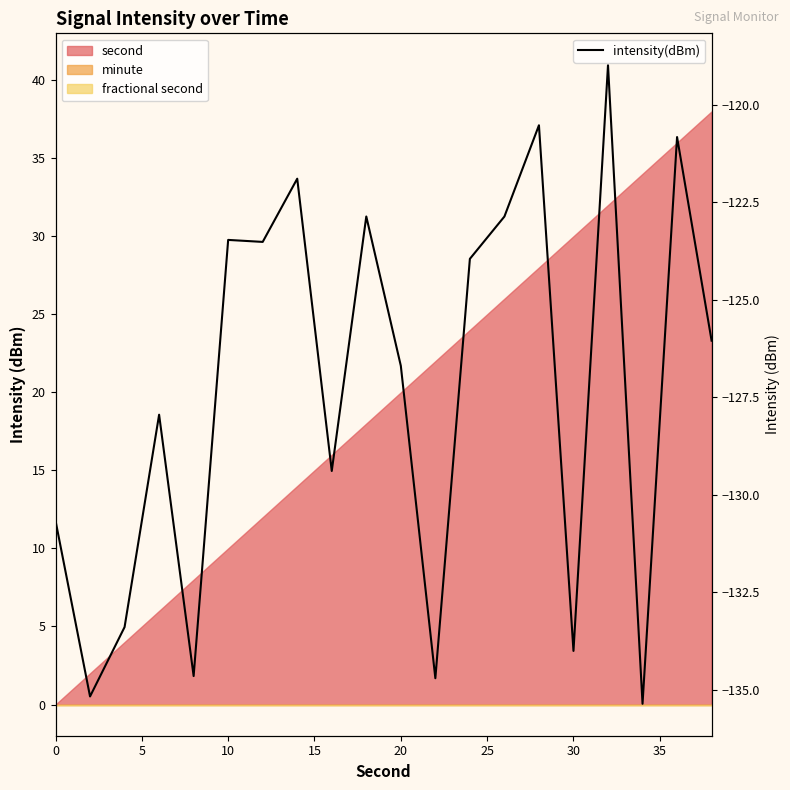

The chart shows a value of -177.5 at 30. True or false?

False